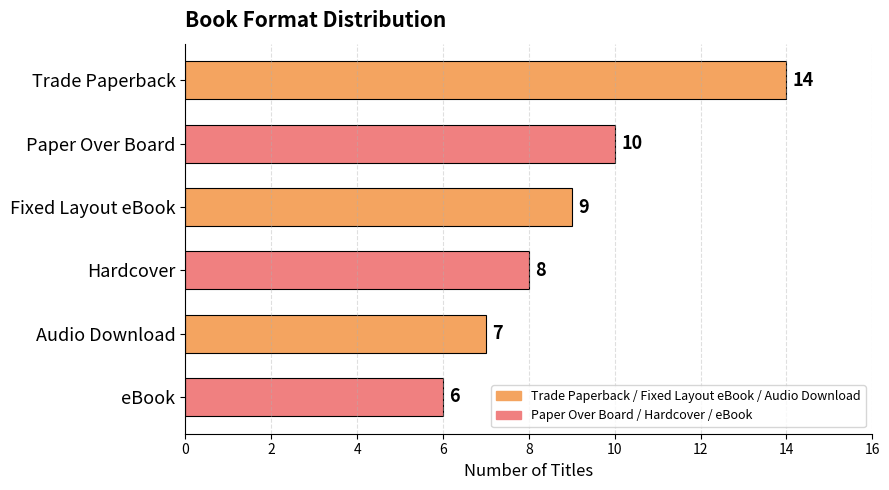

What is the smallest value displayed?

6